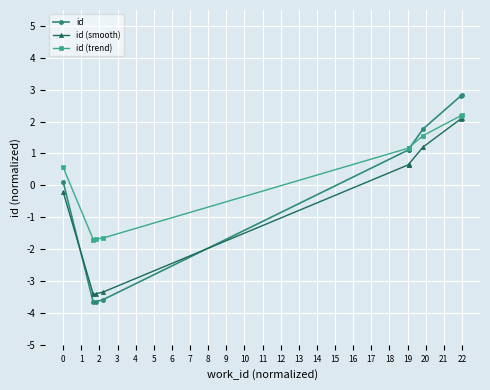

What is the maximum value for id (trend)?

2.2